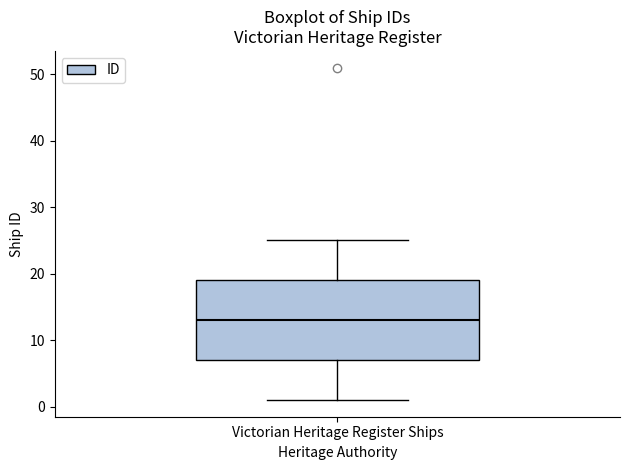

Where is the lower edge of the box for Victorian Heritage Register Ships on the y-axis? The values are not printed on the chart, so give them approximately, as read against the axis.

7